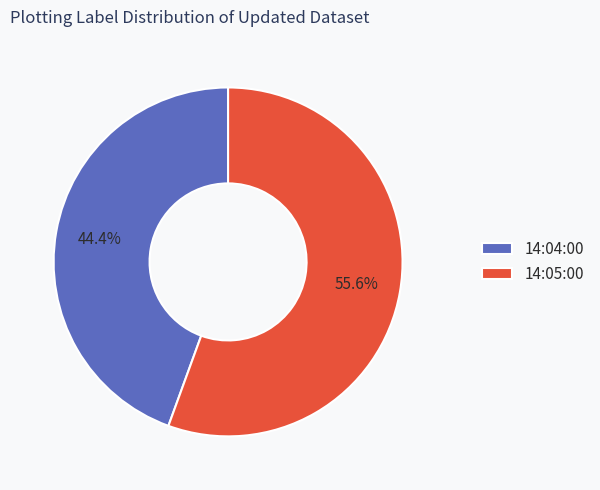

How many slices are in this pie chart?

2